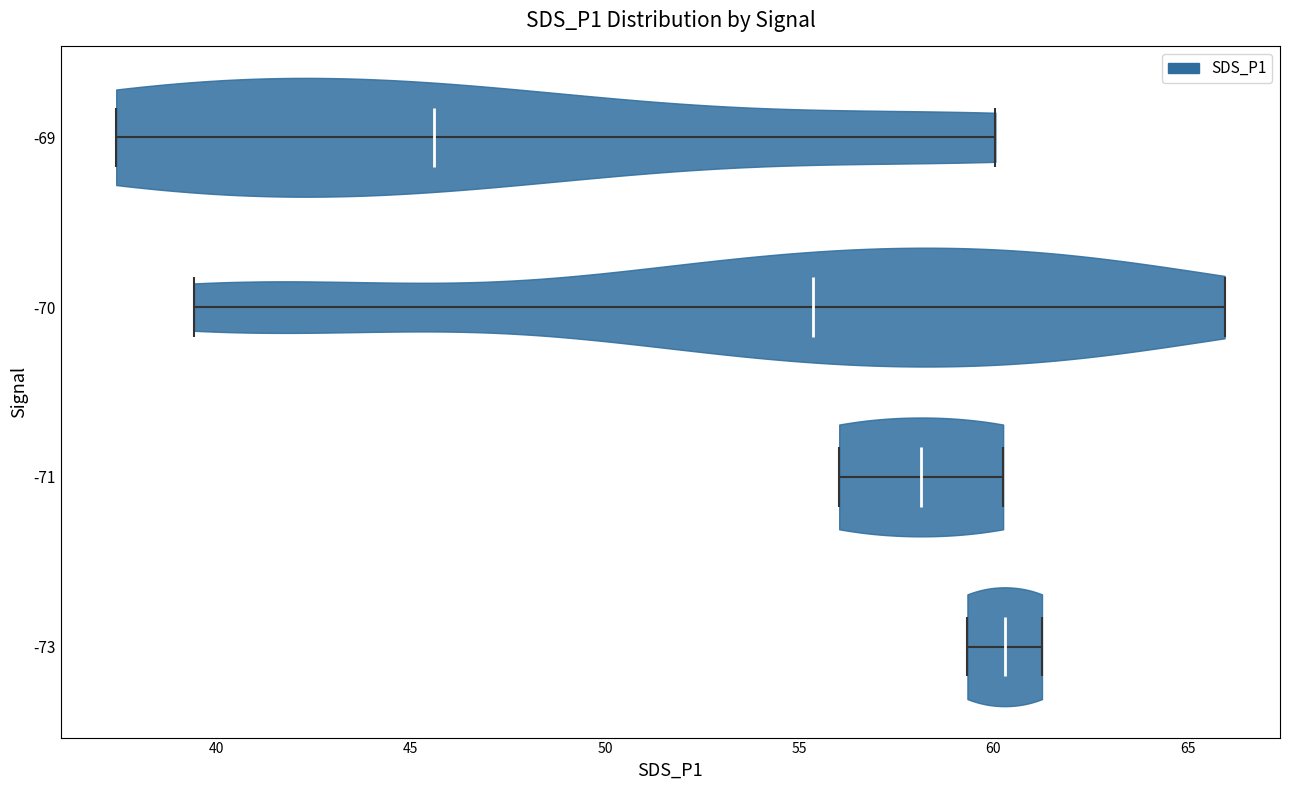

Where does the median line of the violin at y = -70 sit on the x-axis? The values are not printed on the chart, so give them approximately, as read against the axis.

55.5